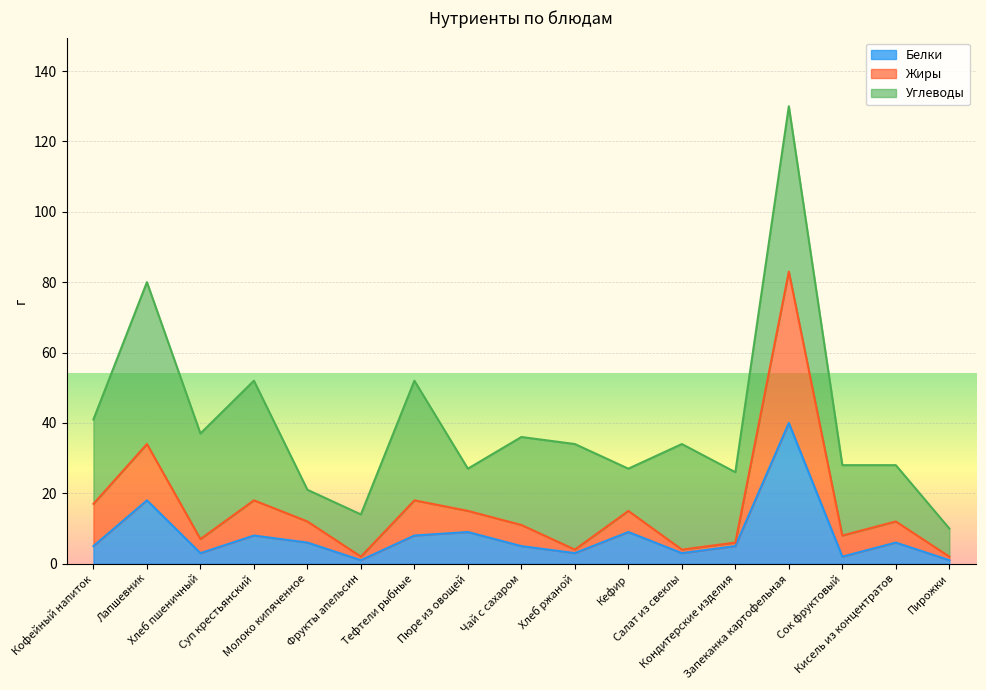

What is the label of the 4th point from the right?

Запеканка картофельная